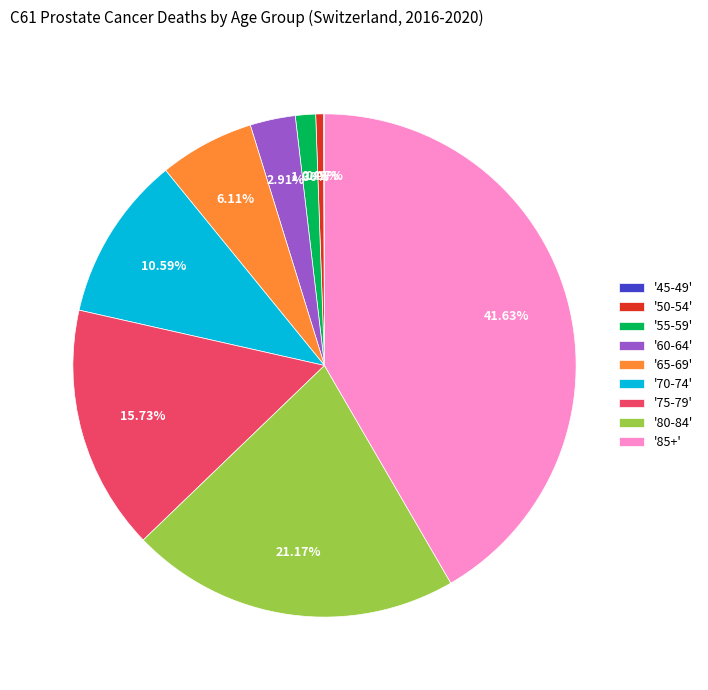

Combined, do '80-84' and '70-74' account for over 50%?

No